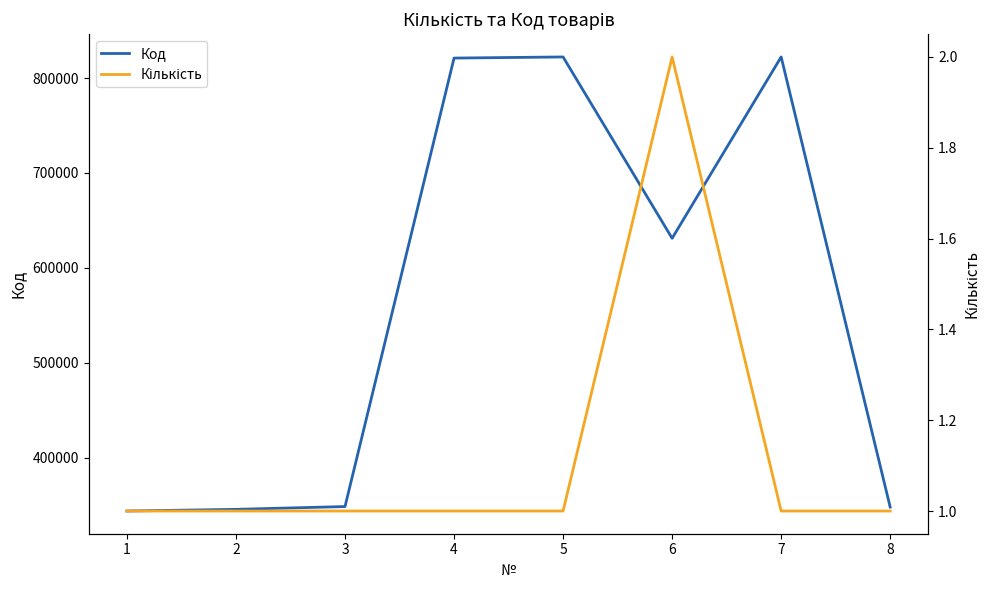

What is the lowest value of the Кількість series?

1